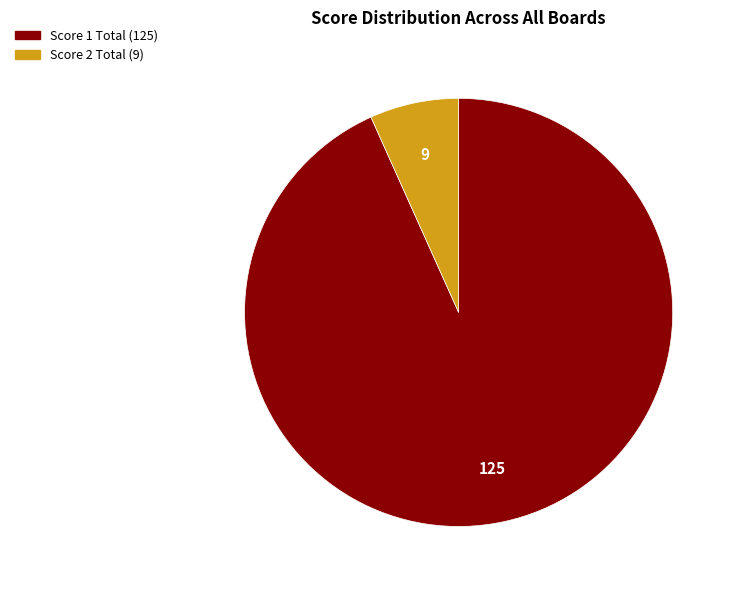

How many slices are in this pie chart?

2